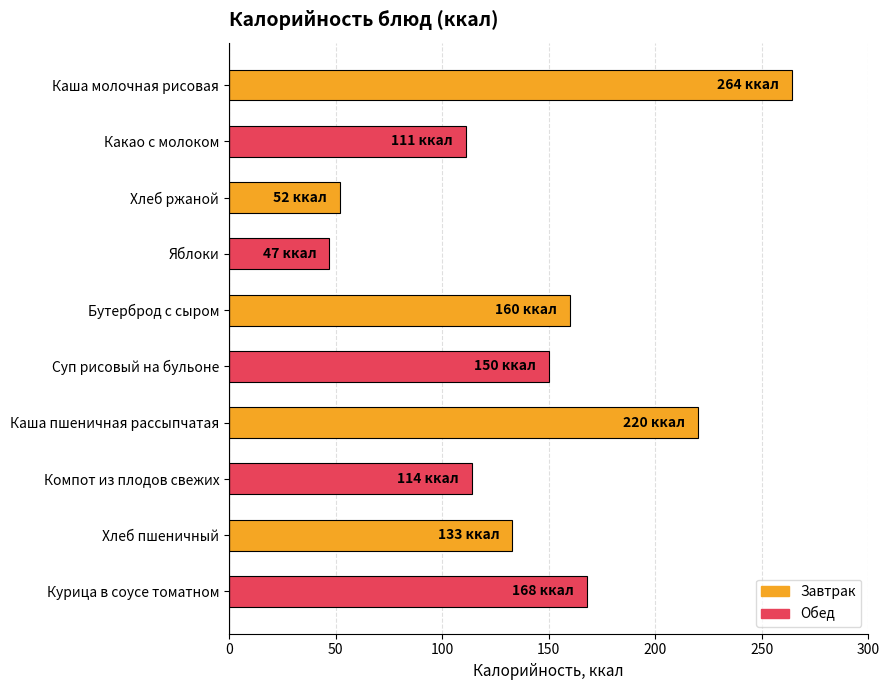

Approximately how many times larger is the value at Яблоки compared to Хлеб пшеничный?

0.4